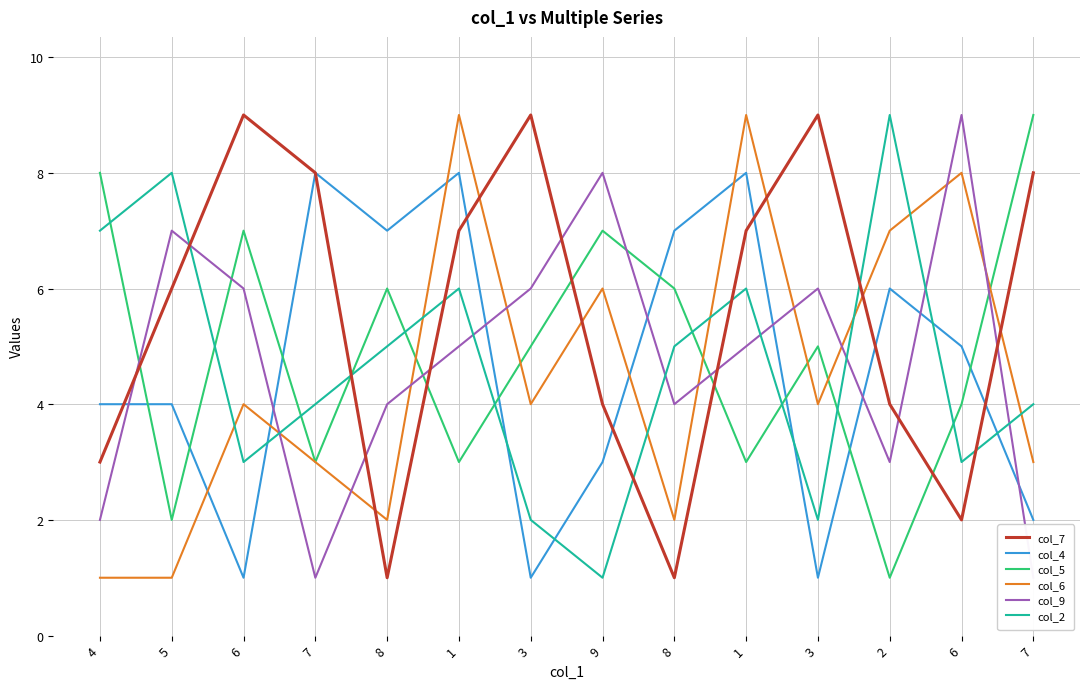

The value of col_6 at 7 is 2. True or false?

False